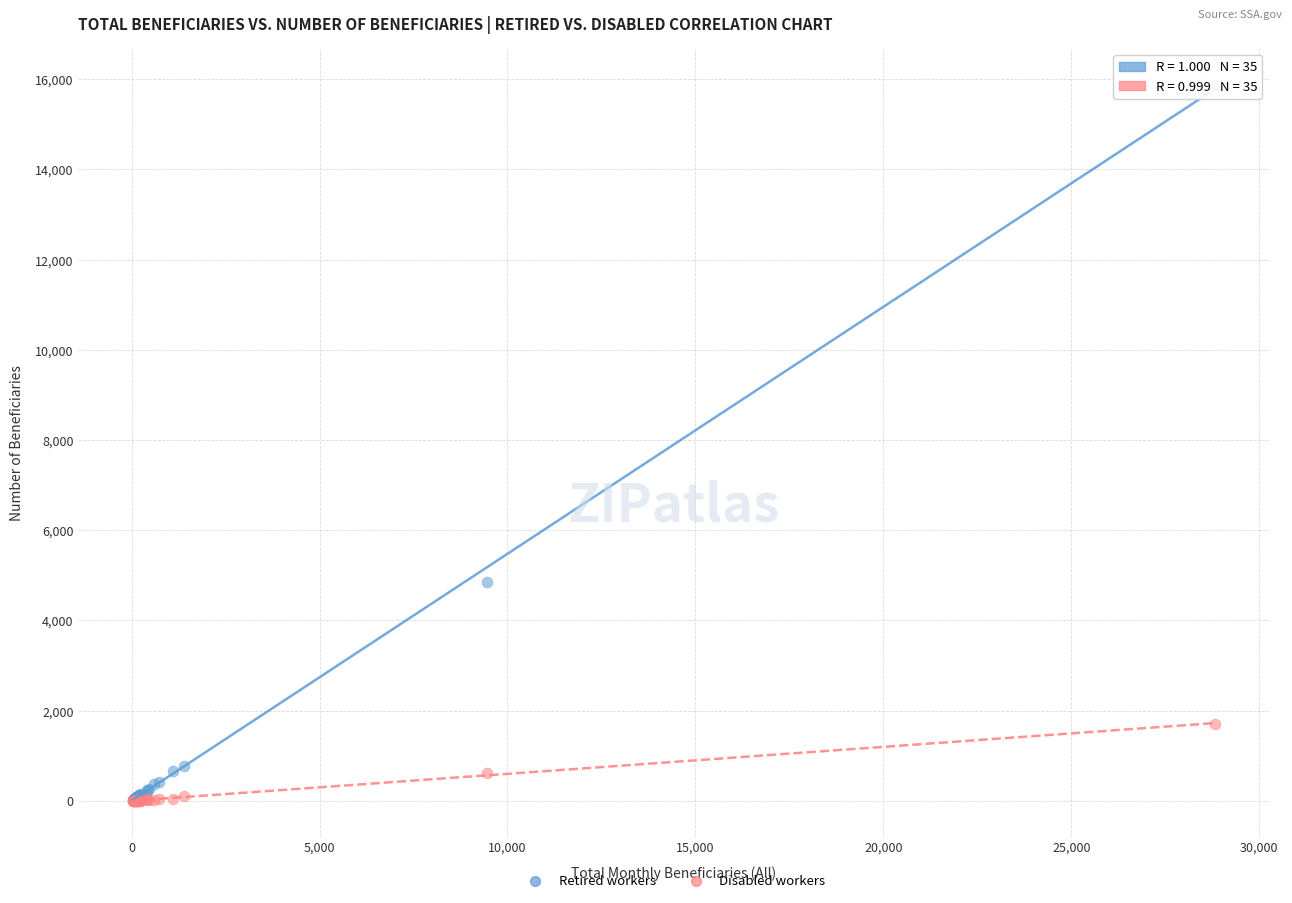

What are all the series names shown in the legend?

Retired workers, Disabled workers